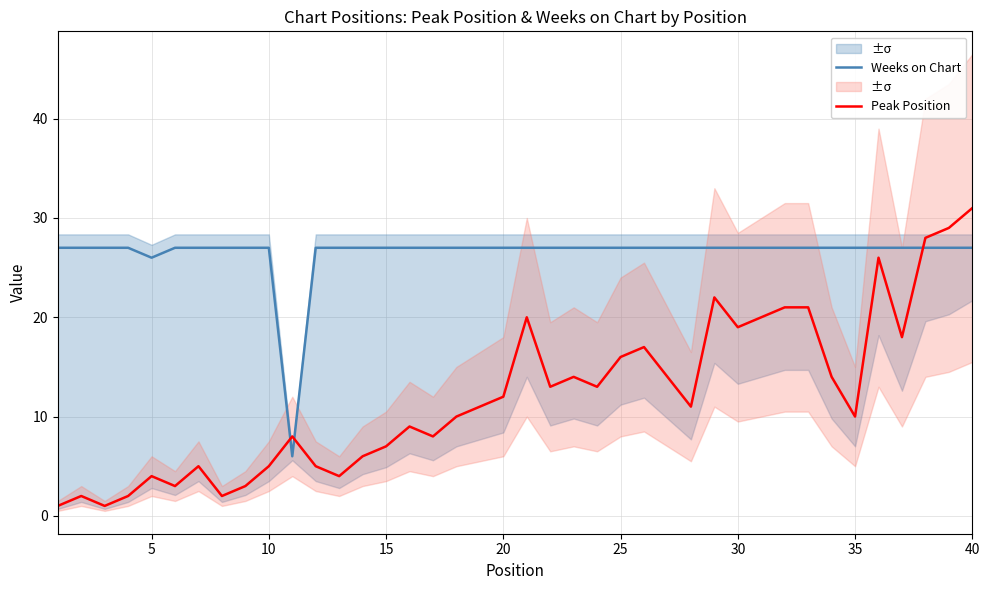

Reading right to left, extract all data points from this chart.

Weeks on Chart: 27	27	27	27	27	27	27	27	27	27	27	27	27	27	27	27	27	27	27	27	27	27	27	27	27	27	27	27	27	6	27	27	27	27	27	26	27	27	27	27
Peak Position: 31	29	28	18	26	10	14	21	21	20	19	22	11	14	17	16	13	14	13	20	12	11	10	8	9	7	6	4	5	8	5	3	2	5	3	4	2	1	2	1